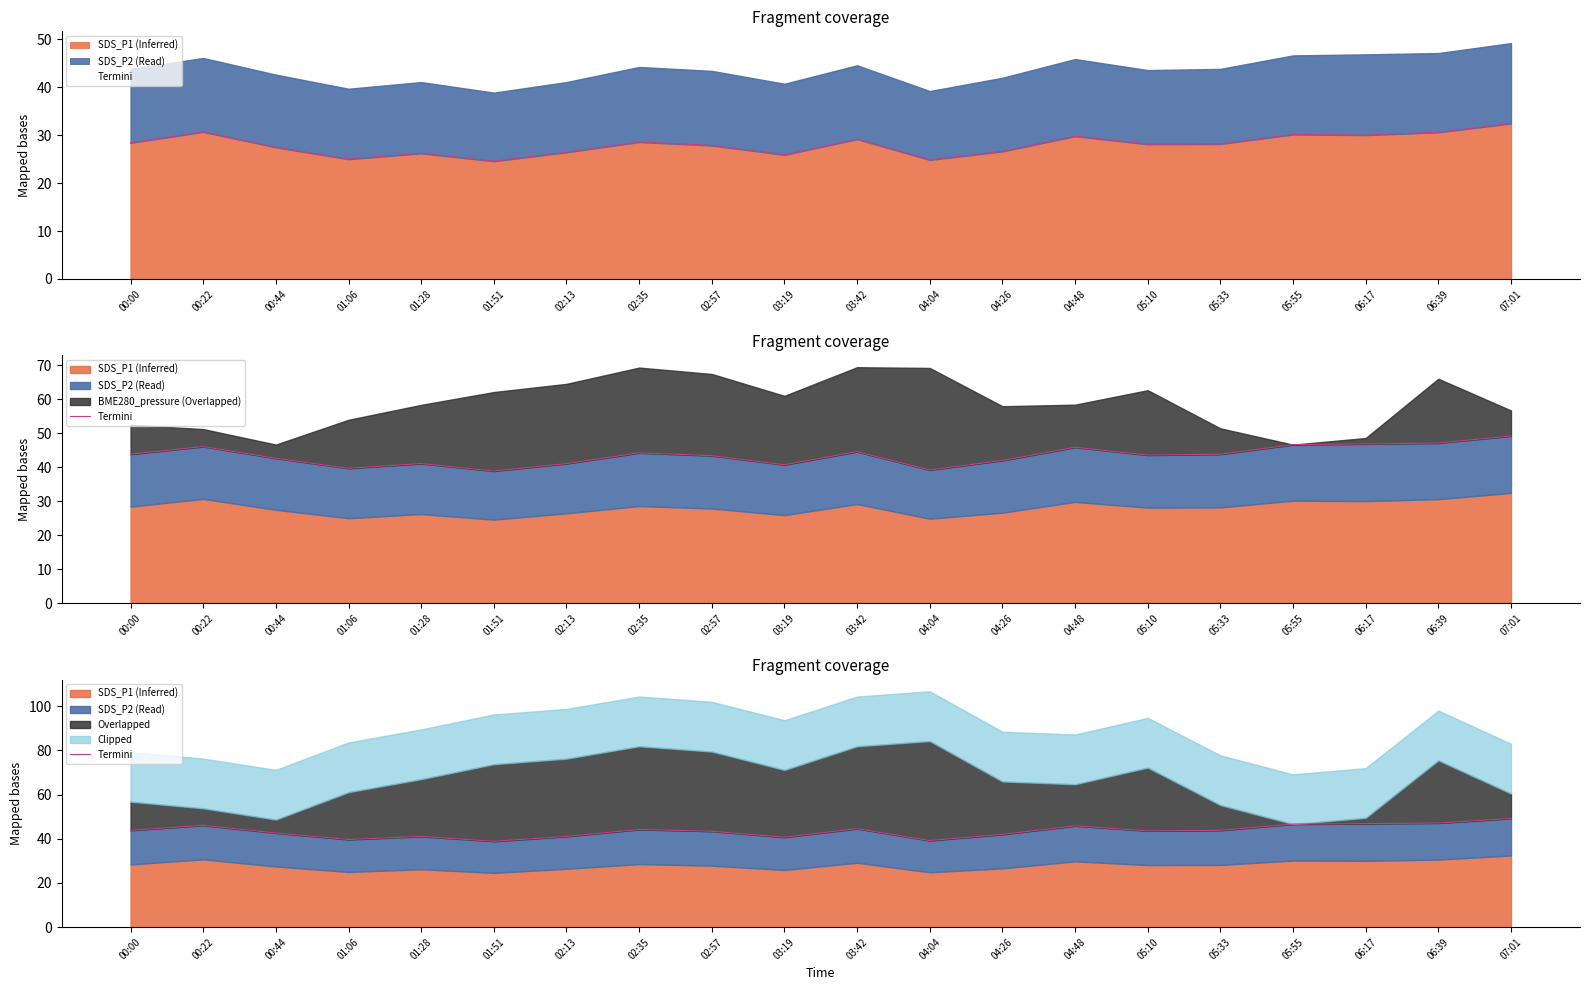

At which label does the data first exceed 43?

00:00